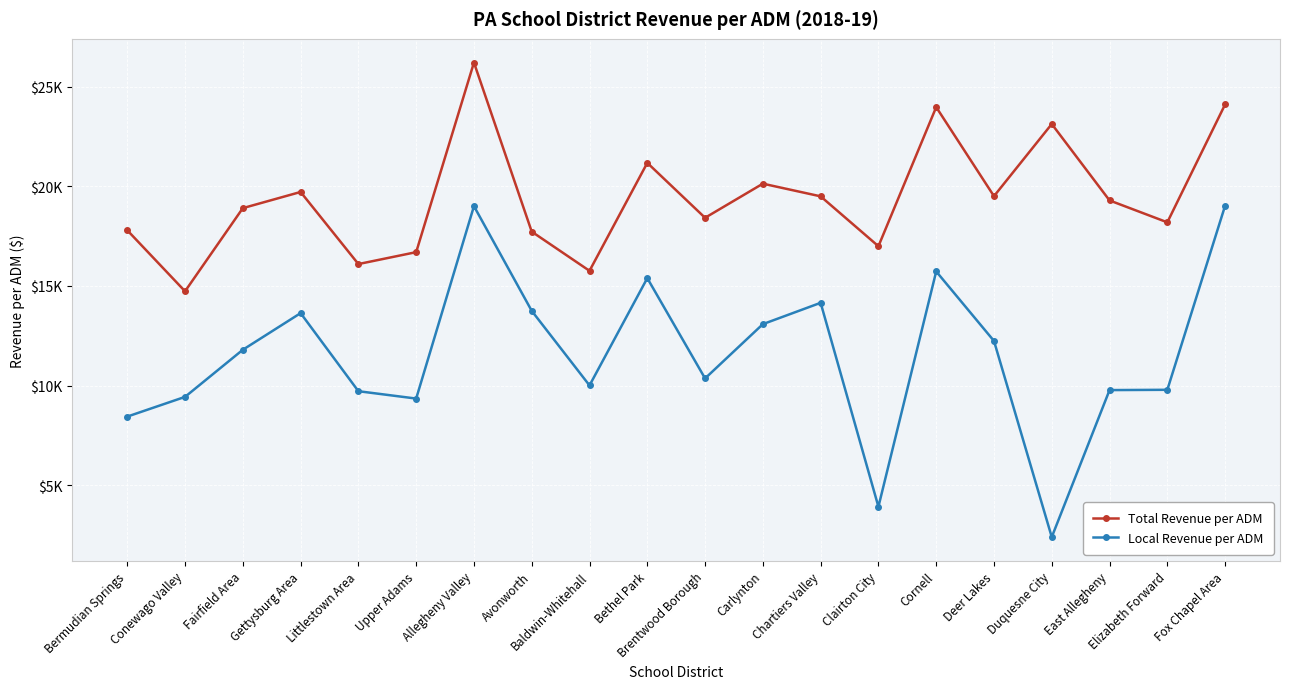

At which category is the sum across all series the highest?

Allegheny Valley